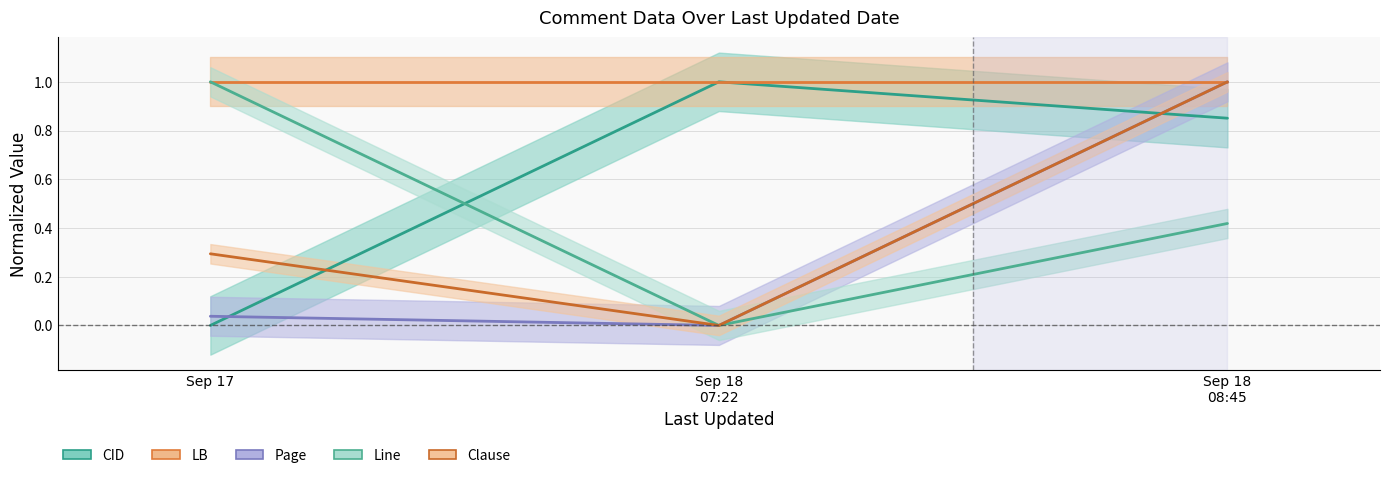

The Page series shows -0.3 at Sep 18 07:22. True or false?

False